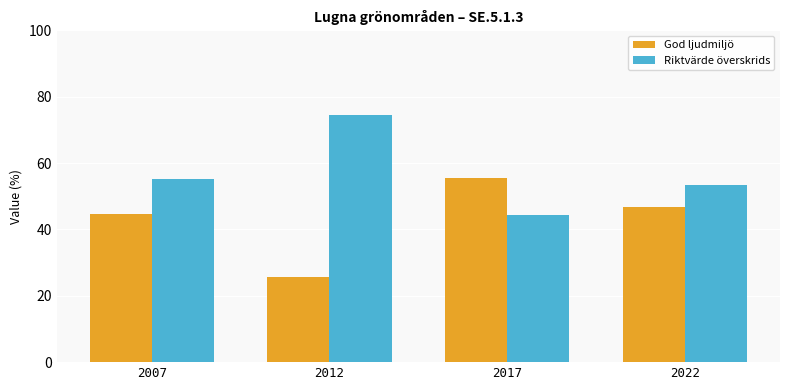

What is the value of the Riktvärde överskrids bar at the 2nd from the left?

74.5